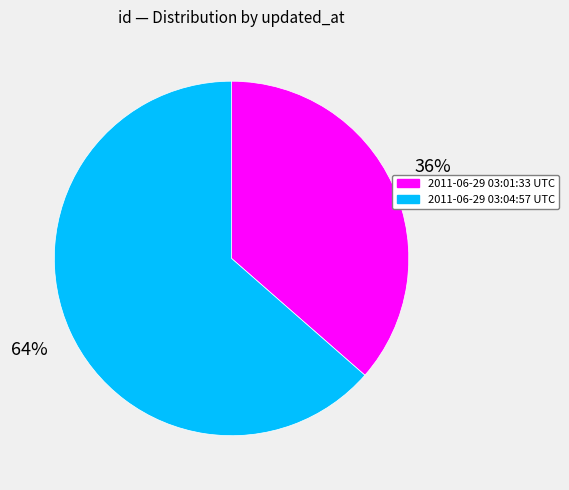

How many segments does this pie chart have?

2